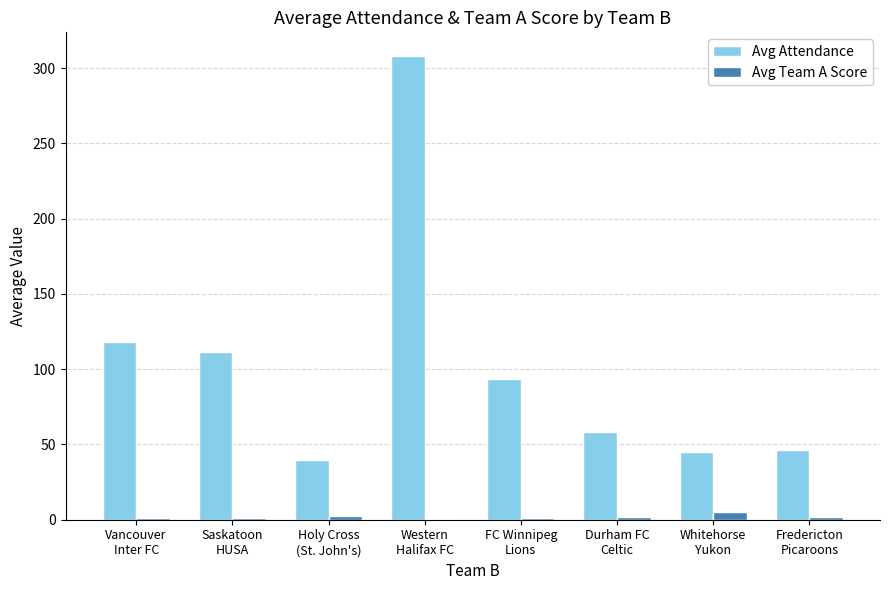

Are the bars horizontal?

No